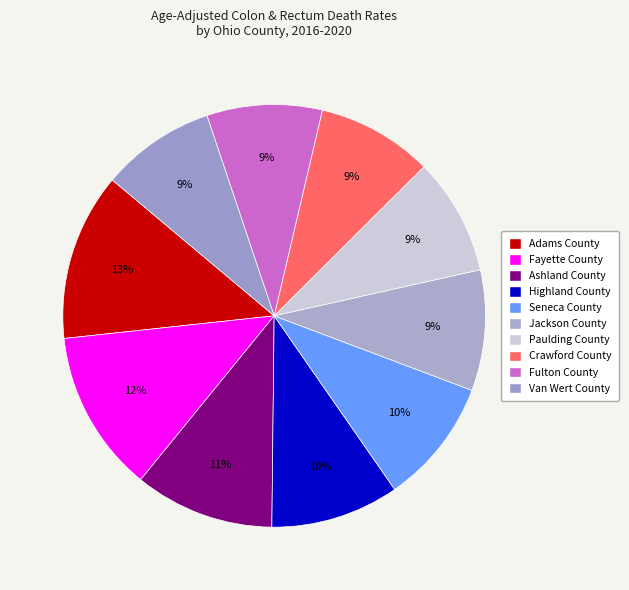

Is there a majority slice in this chart?

No